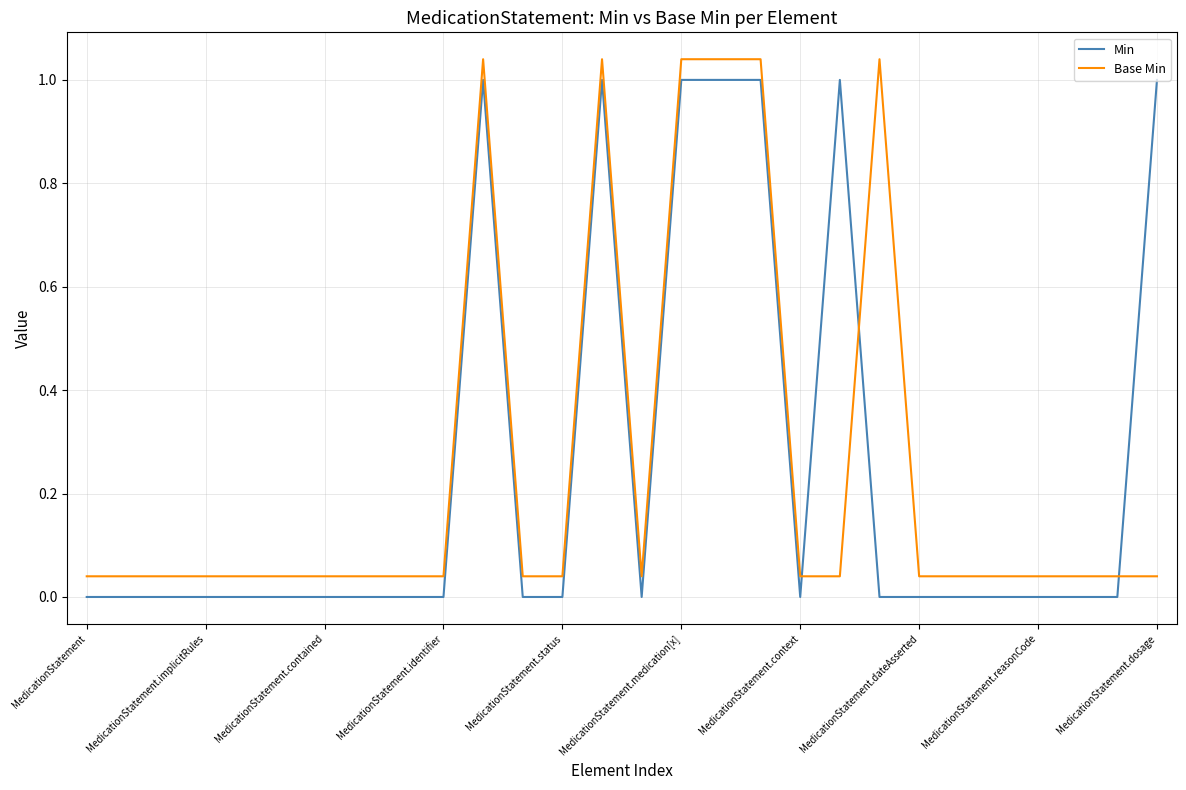

After their last crossing, which series has the higher values: Base Min or Min?

Min